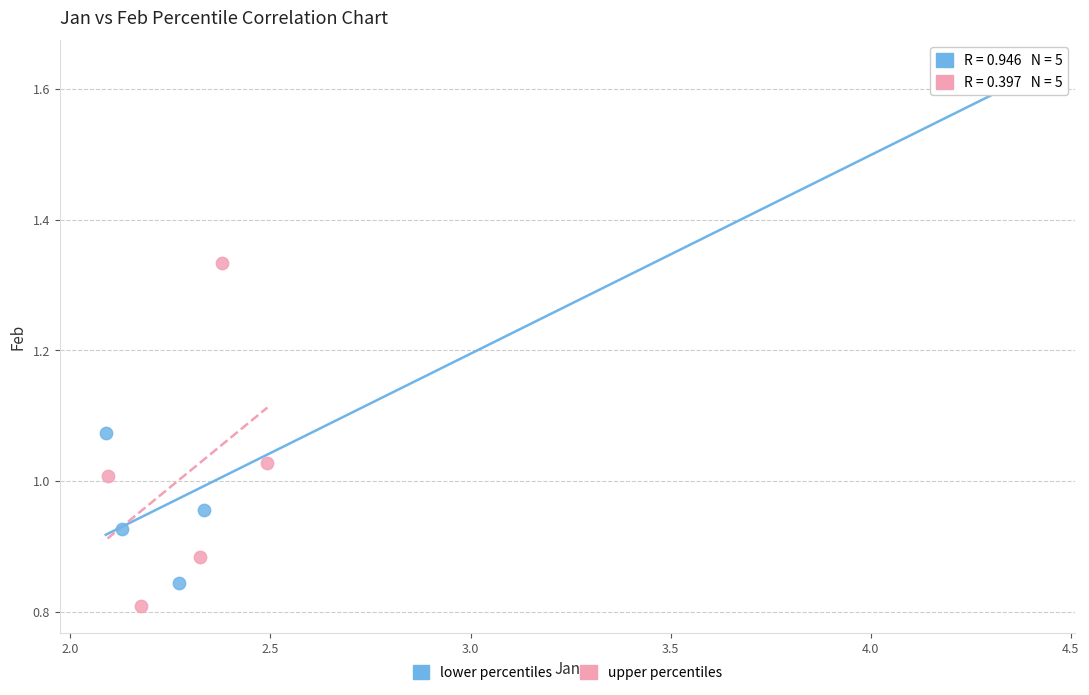

Which series reaches the maximum Y coordinate?

lower percentiles